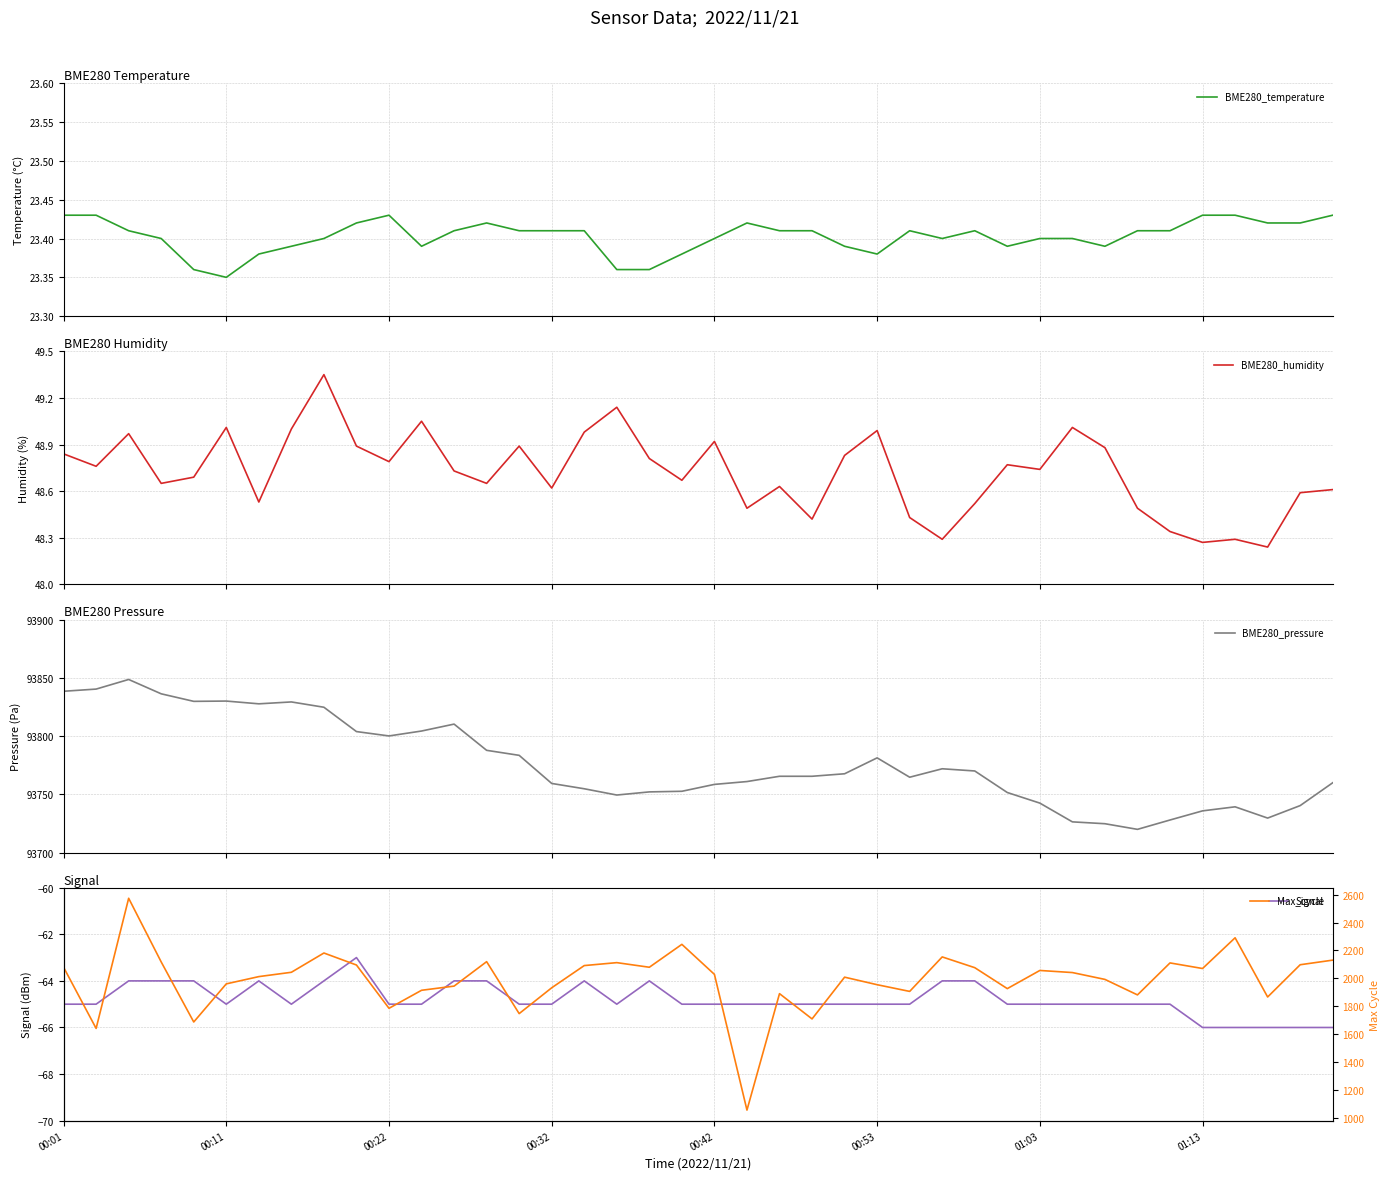

What is the highest value of the BME280_pressure series?

93848.5